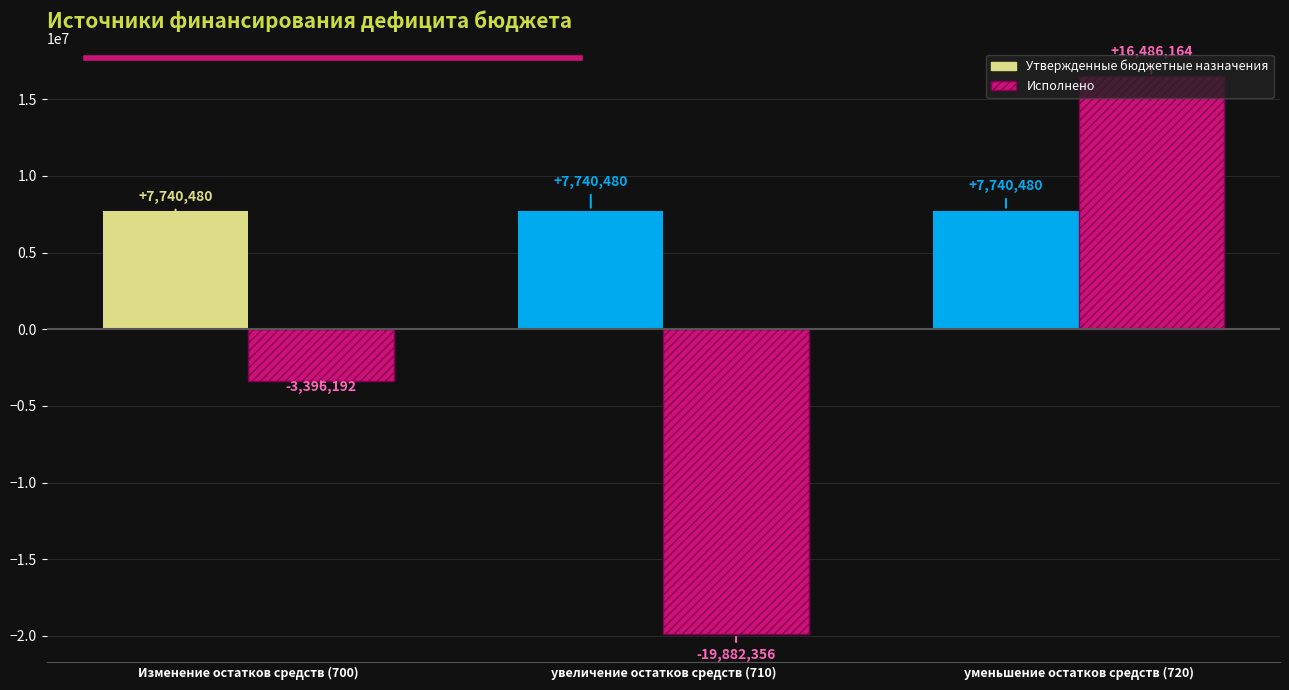

Between Изменение остатков средств (700) and уменьшение остатков средств (720), which series saw the biggest shift?

Исполнено